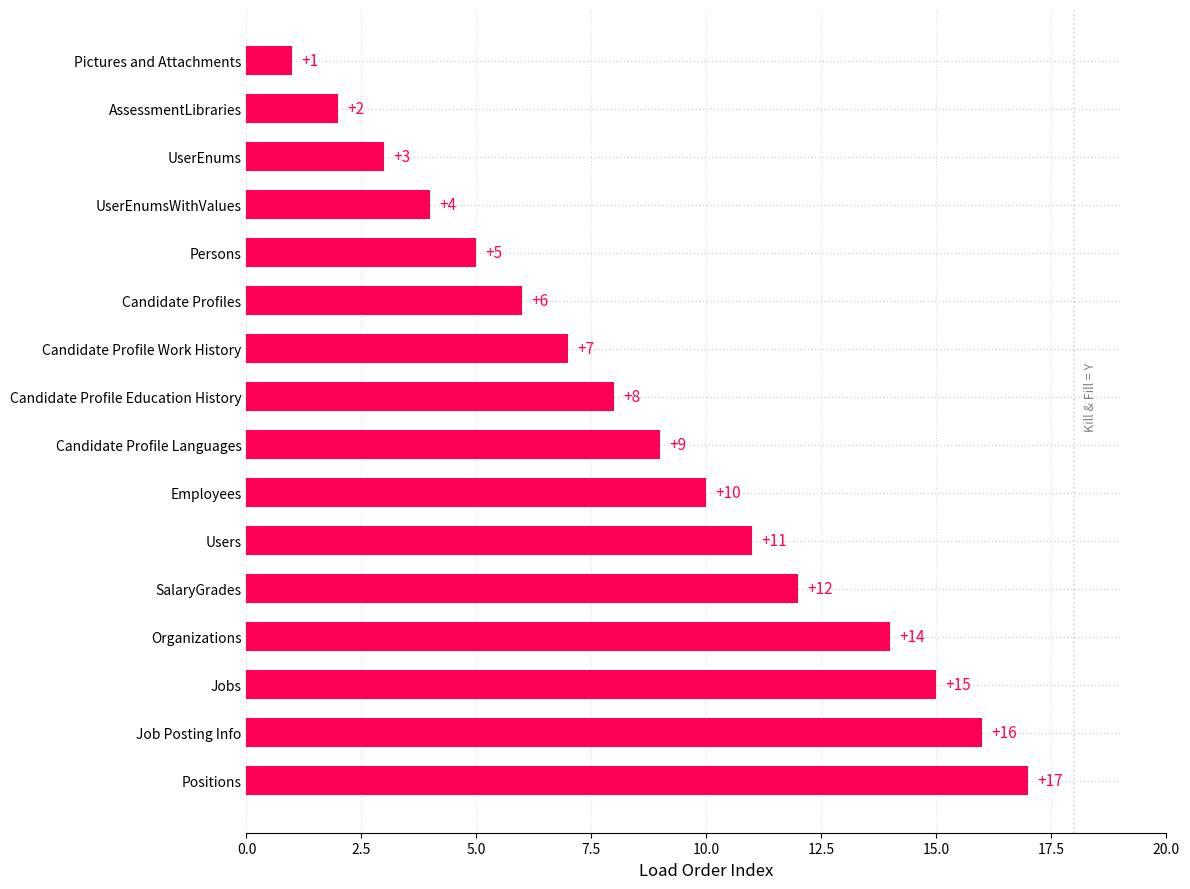

What is the difference between the second highest and second lowest values?

14